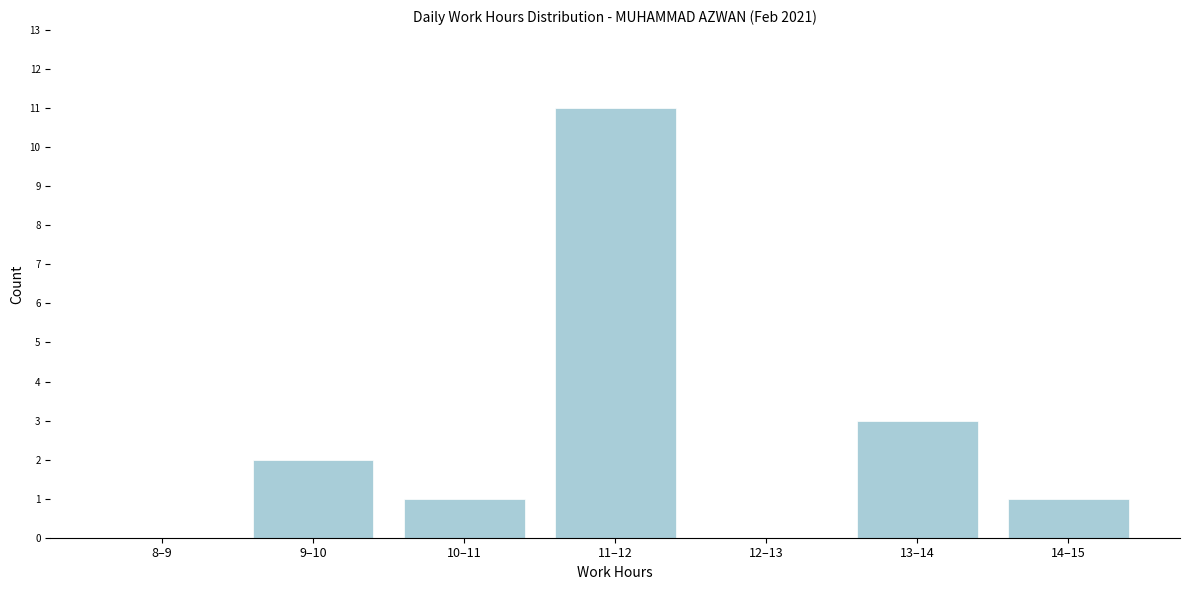

Reading left to right, what are all the values shown in this chart?

8–9=0	9–10=2	10–11=1	11–12=11	12–13=0	13–14=3	14–15=1